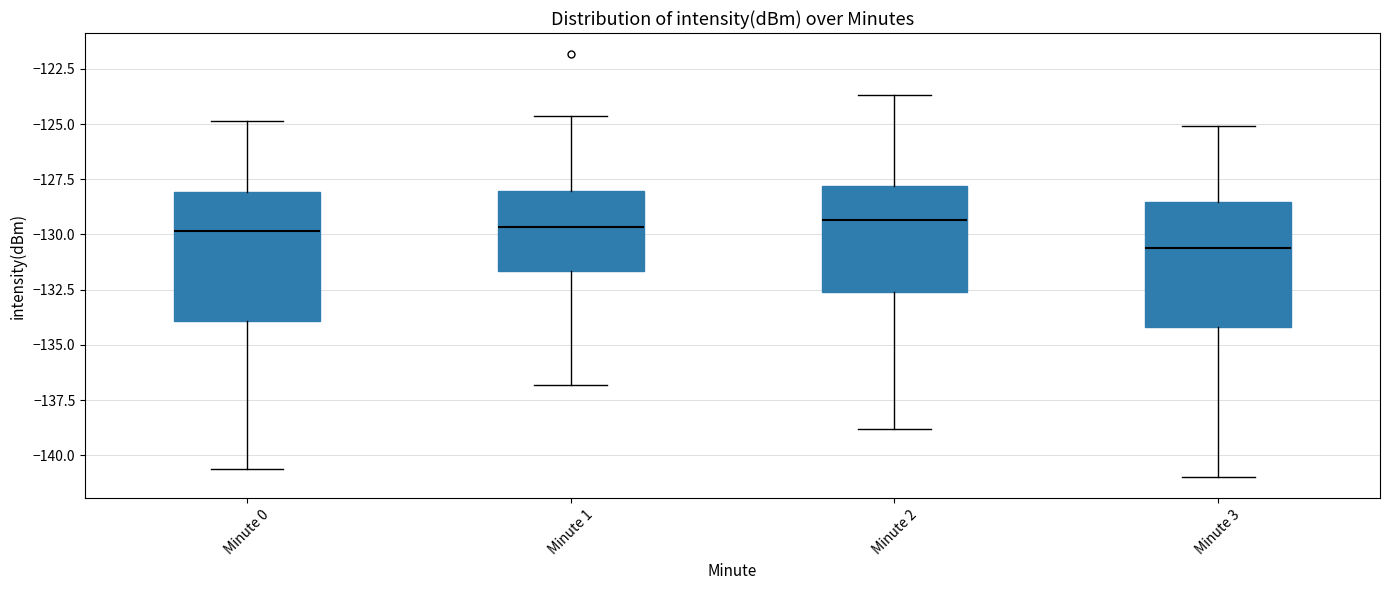

Reading left to right, transcribe this box plot: for each box, give where its median line is, the range the box spans, and where its two whiskers end, as read against the y-axis. The values are not printed on the chart, so give them approximately, as read against the axis.

Minute 0: median -130.0, box -134.0 to -128.0, whiskers -140.5 to -125.0
Minute 1: median -129.5, box -131.5 to -128.0, whiskers -137.0 to -124.5
Minute 2: median -129.5, box -132.5 to -128.0, whiskers -139.0 to -123.5
Minute 3: median -130.5, box -134.0 to -128.5, whiskers -141.0 to -125.0